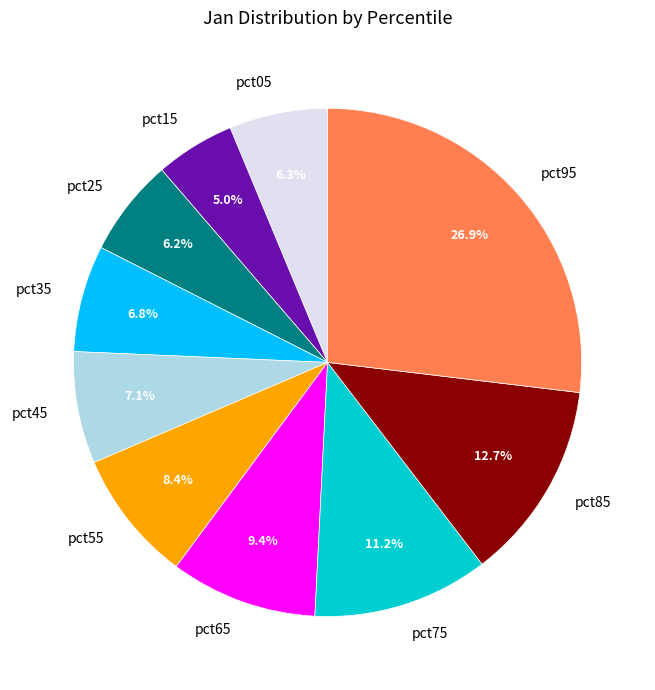

Does any single category account for the majority?

No